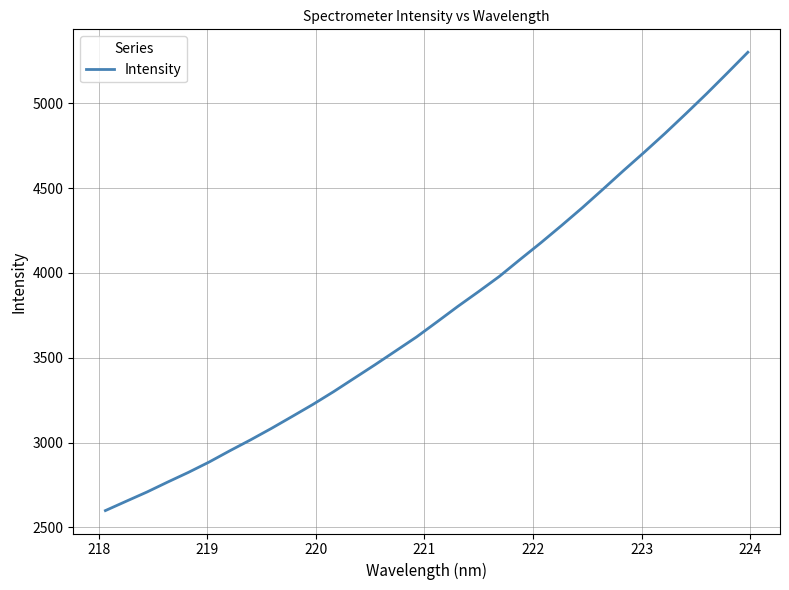

What is the greatest value displayed?

5301.2